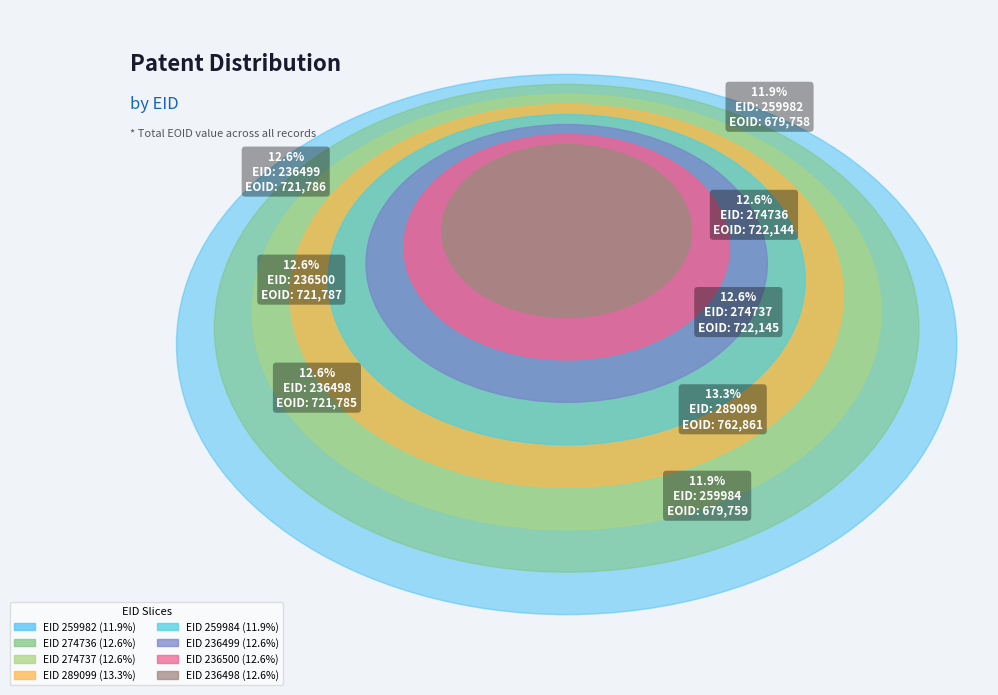

Count the number of slices in the pie.

8